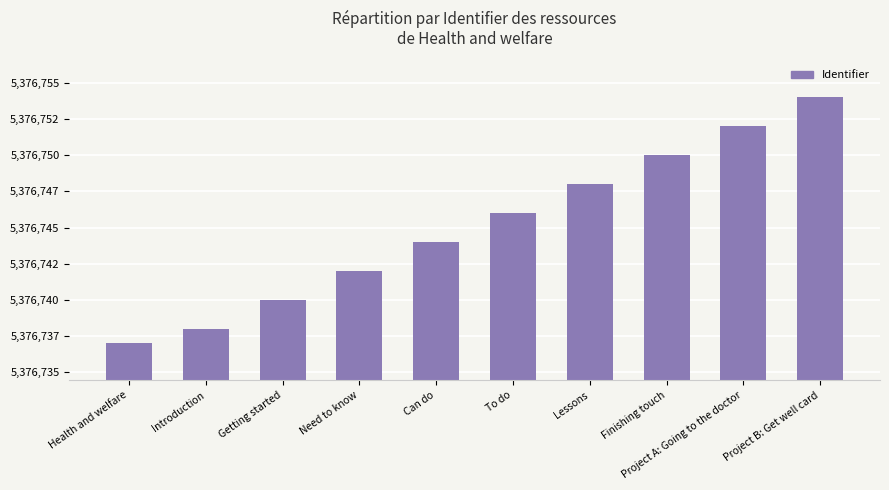

What is the difference between the values at Project A: Going to the doctor and Project B: Get well card?

2